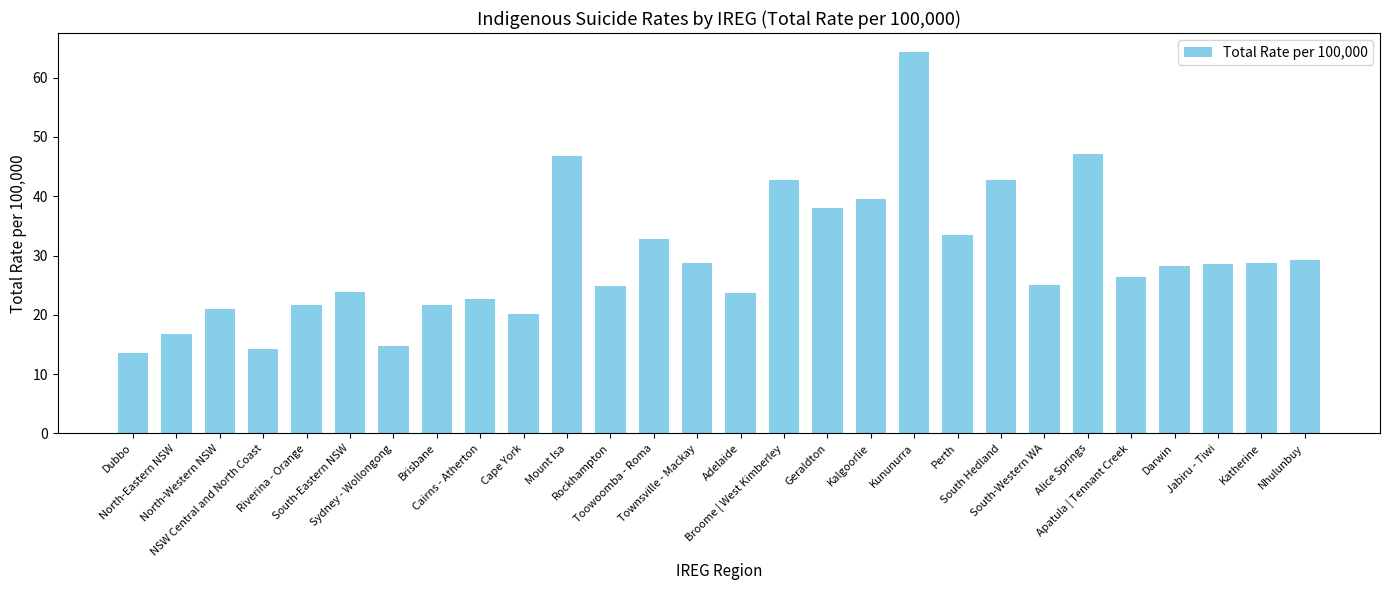

At which category does the chart reach its peak across all series?

Kununurra